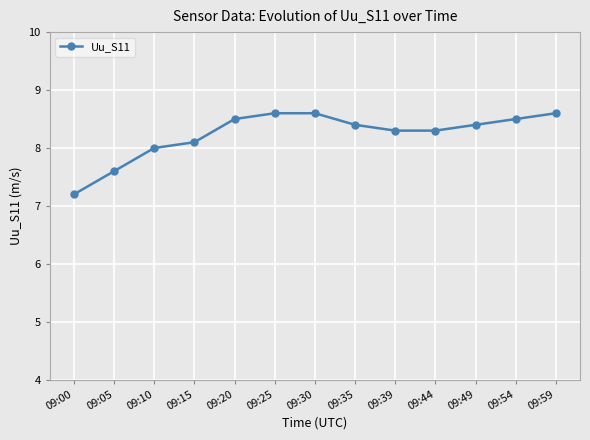

Is it true that the value at 09:10 is 8.0?

True